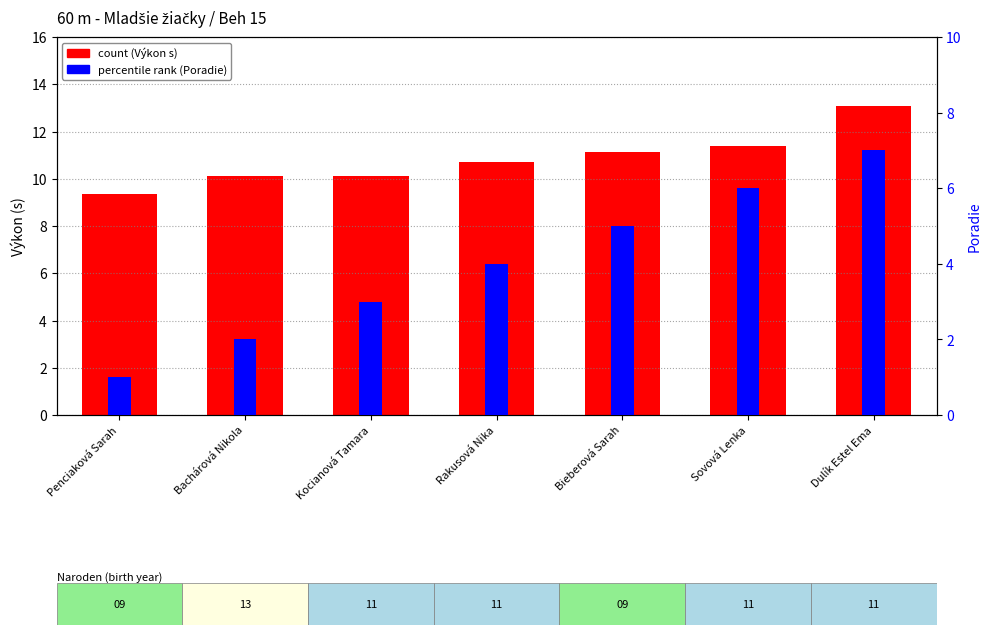

Where is percentile rank (Poradie) nearest to the value 4?

Rakusová Nika